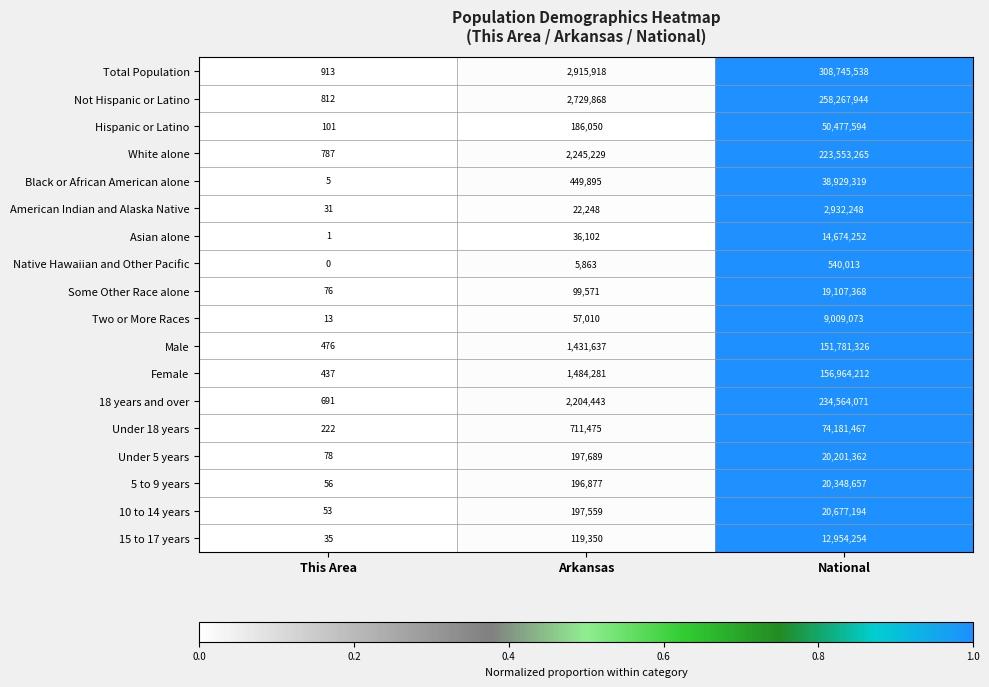

At National, list the series in order from largest to smallest.

Total Population, Not Hispanic or Latino, 18 years and over, White alone, Female, Male, Under 18 years, Hispanic or Latino, Black or African American alone, 10 to 14 years, 5 to 9 years, Under 5 years, Some Other Race alone, Asian alone, 15 to 17 years, Two or More Races, American Indian and Alaska Native, Native Hawaiian and Other Pacific